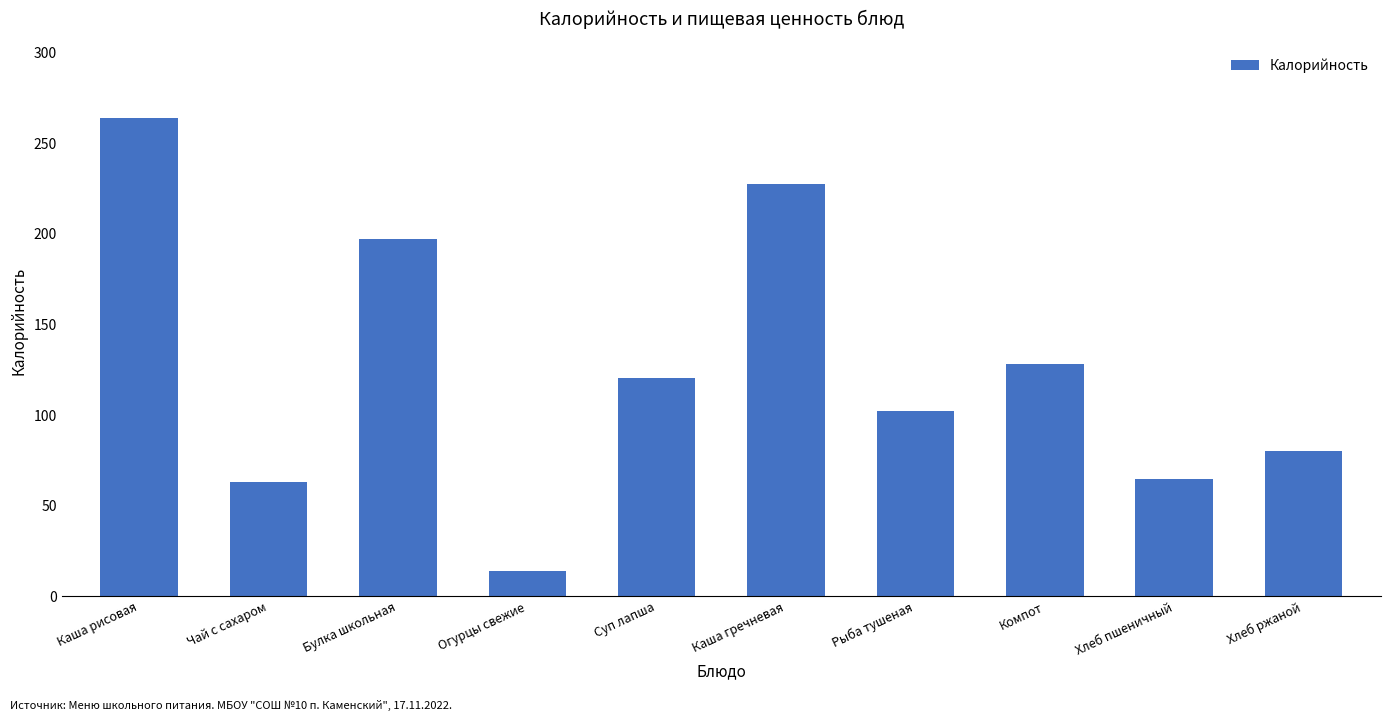

What is the difference between the second highest and minimum values?

213.3